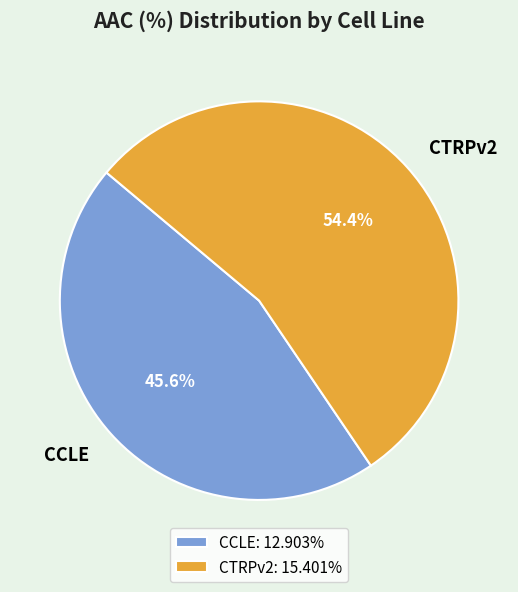

The CCLE slice represents 46% of the pie. True or false?

True